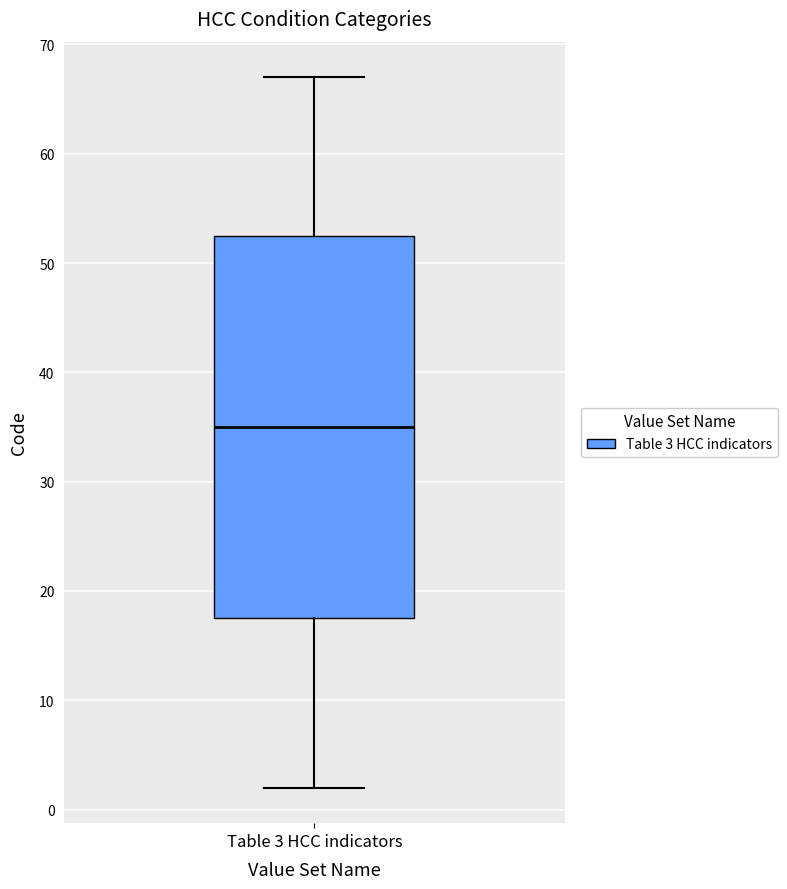

Read this box plot against the y-axis: the position of the median line, the range covered by the box, and the ends of both whiskers. The values are not printed on the chart, so give them approximately, as read against the axis.

median 35, box 18 to 53, whiskers 2 to 67